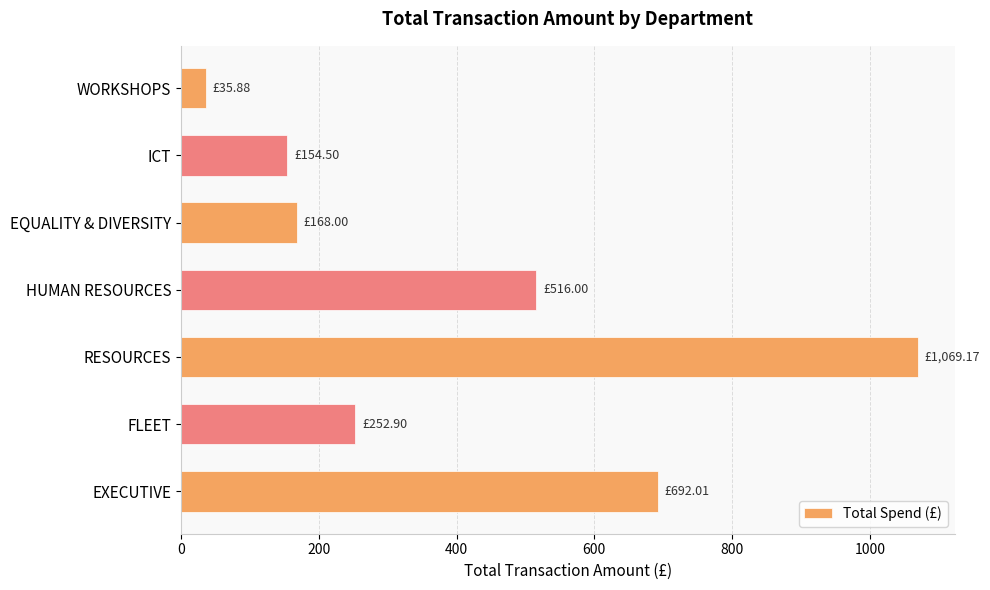

What is the sum of all values?

2888.5